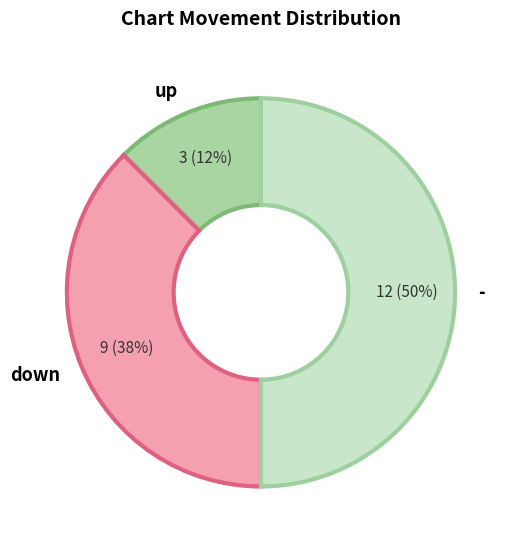

How many segments does this pie chart have?

3